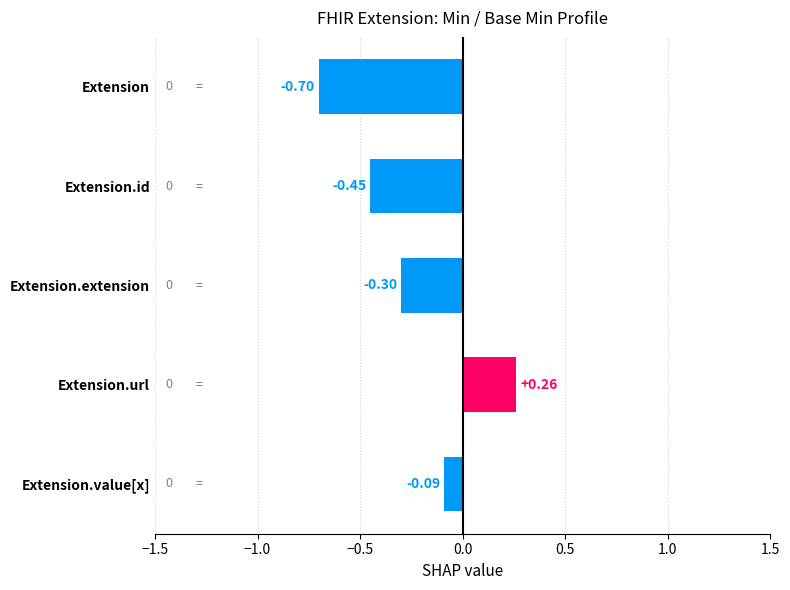

How many data points are less than 0?

4